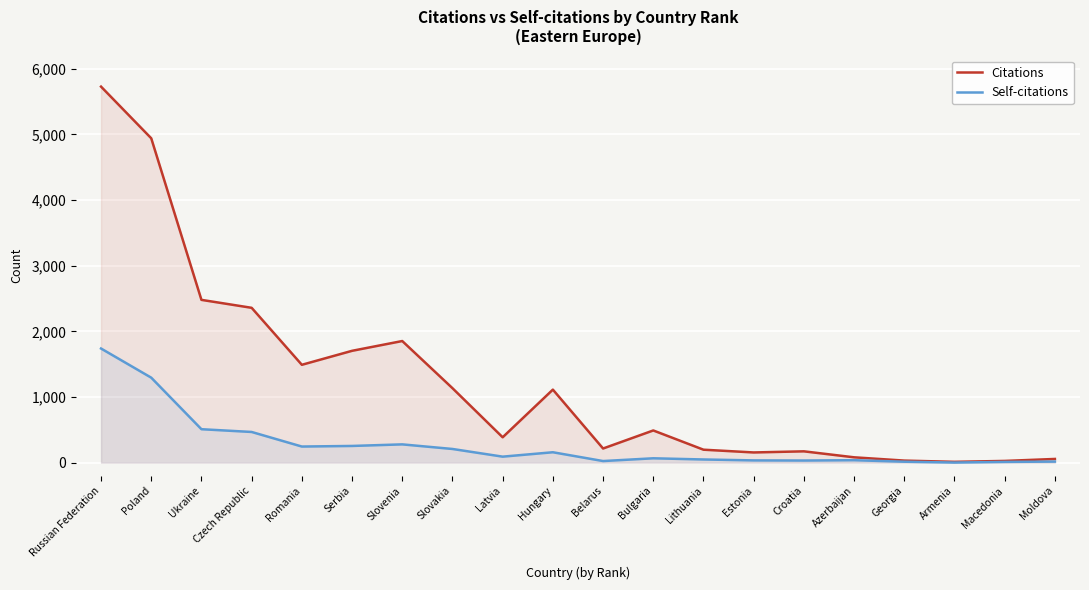

True or false: Self-citations and Citations intersect in this chart.

False